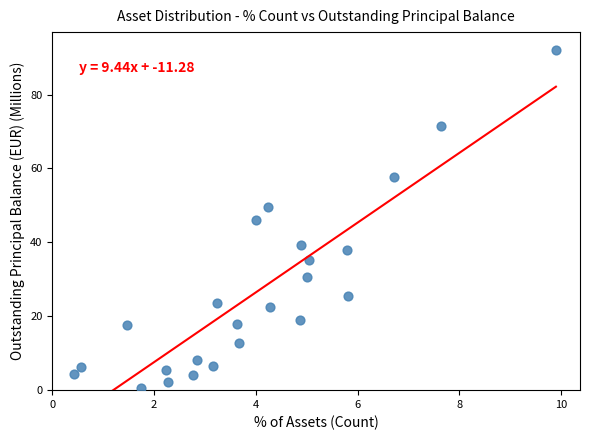

What is the range of X values (max minus min)?

9.5